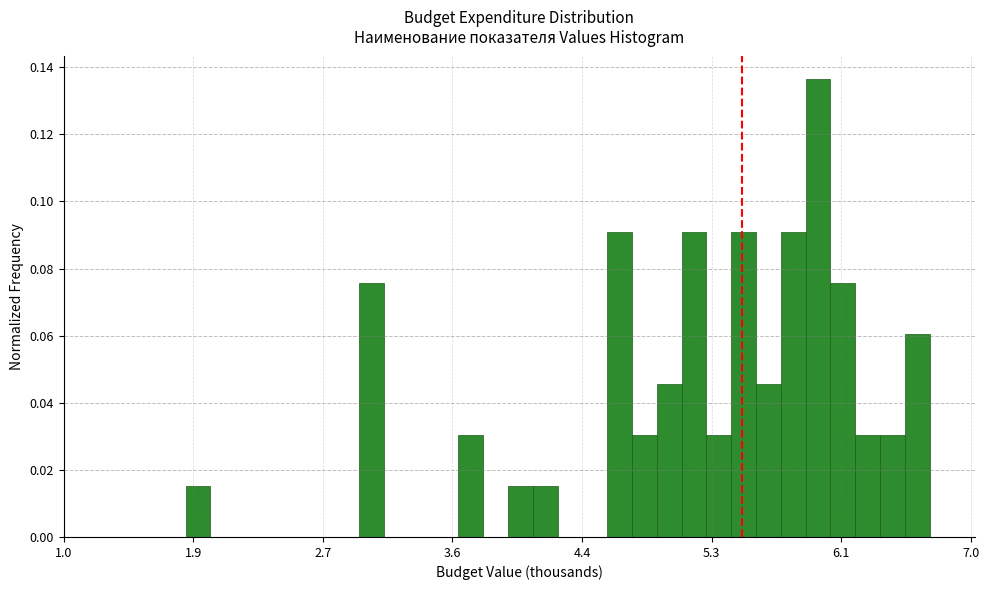

Around what value on the x-axis is the tallest bar? Give the approximate position of its centre, as read against the axis.

6.0